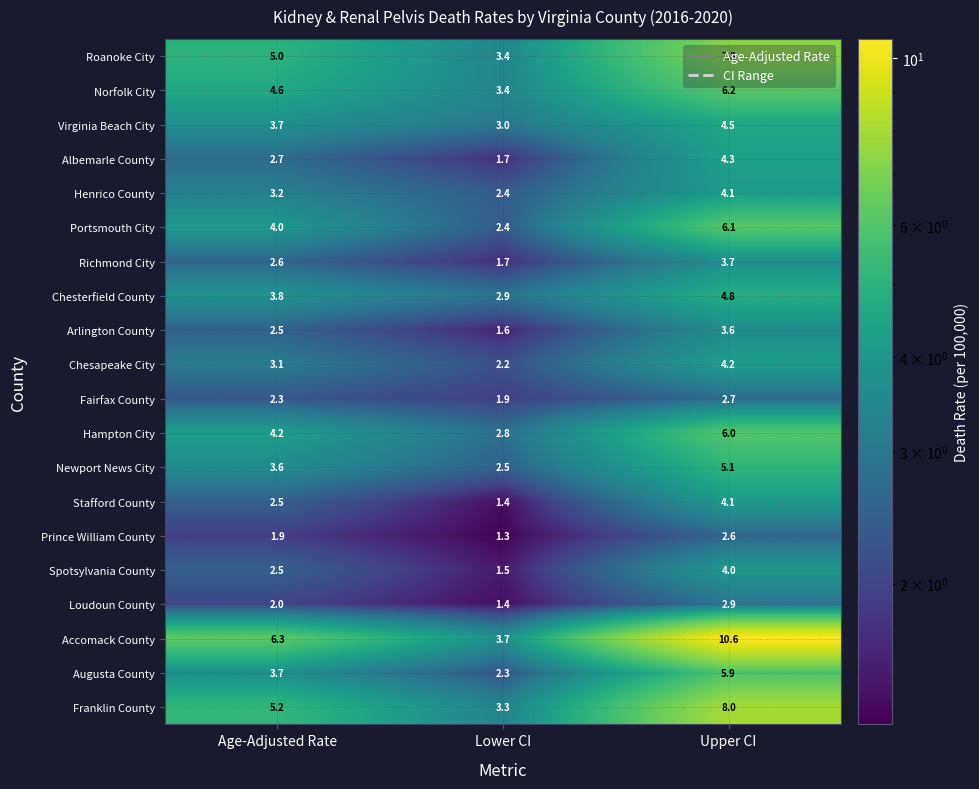

What is the sum of all Virginia Beach City values?

11.2